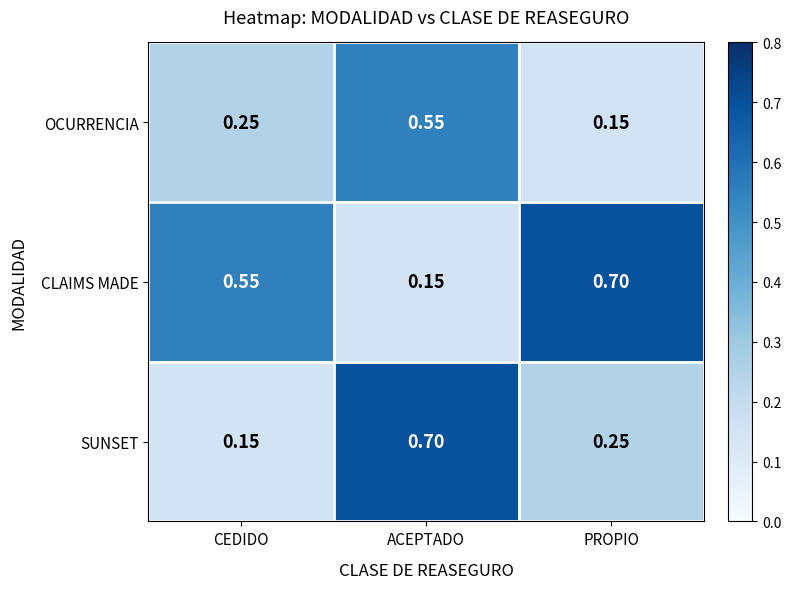

List the series in order of their overall mean, highest first.

CLAIMS MADE, SUNSET, OCURRENCIA